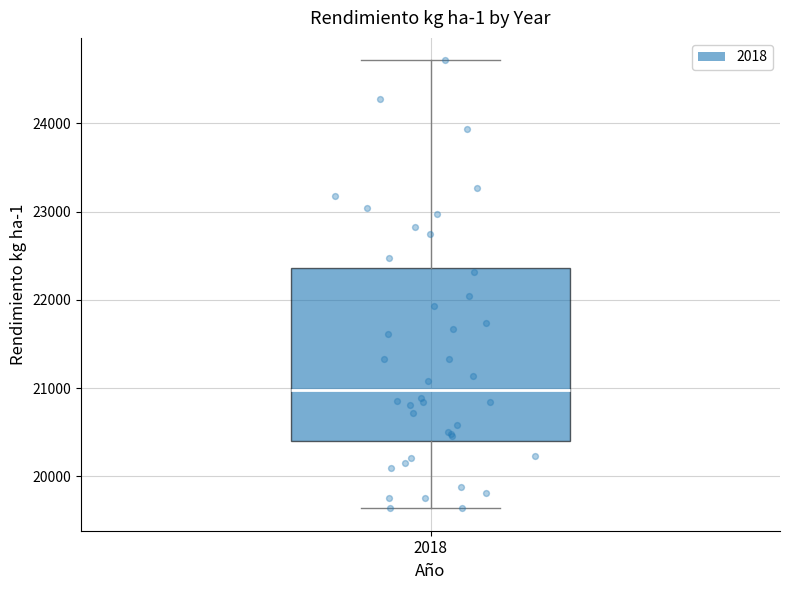

Transcribe this box plot: give where the median line is, the range the box spans, and where the two whiskers end, as read against the y-axis. The values are not printed on the chart, so give them approximately, as read against the axis.

median 21000, box 20400 to 22400, whiskers 19600 to 24700